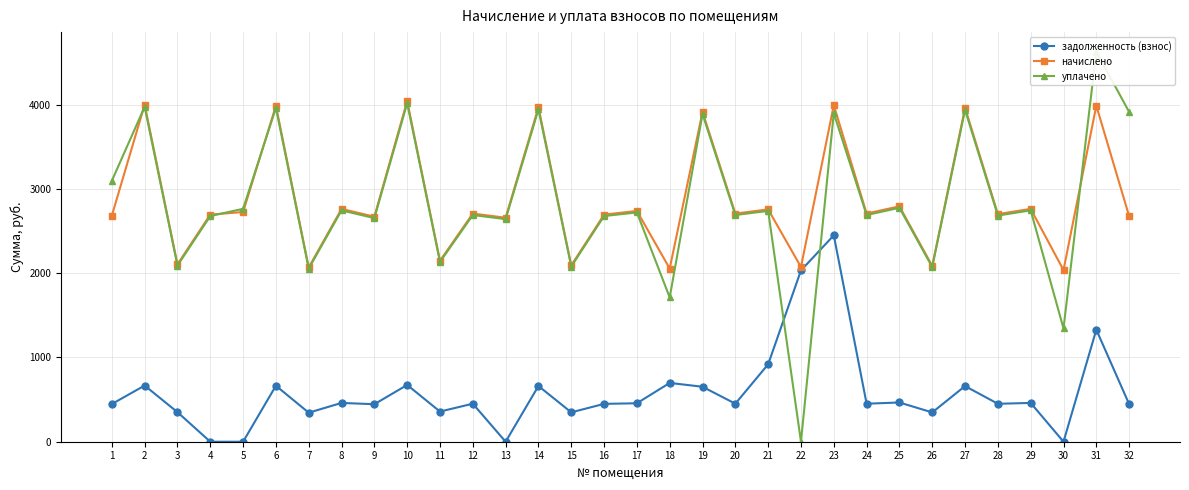

Which series has the largest total across all categories?

начислено